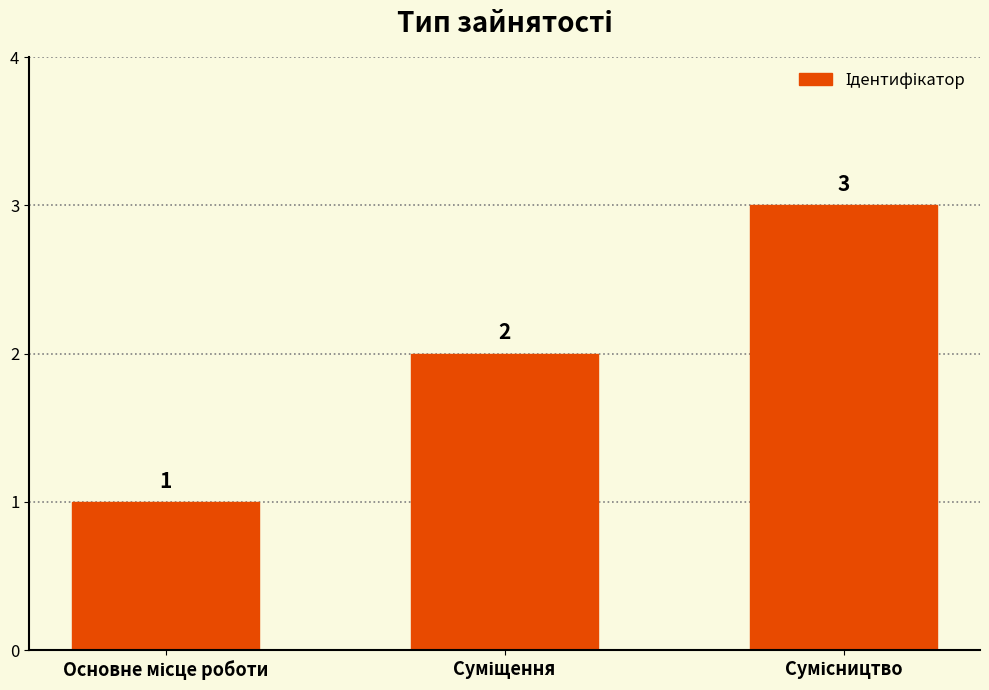

What is the value of the 3rd bar from the left?

3